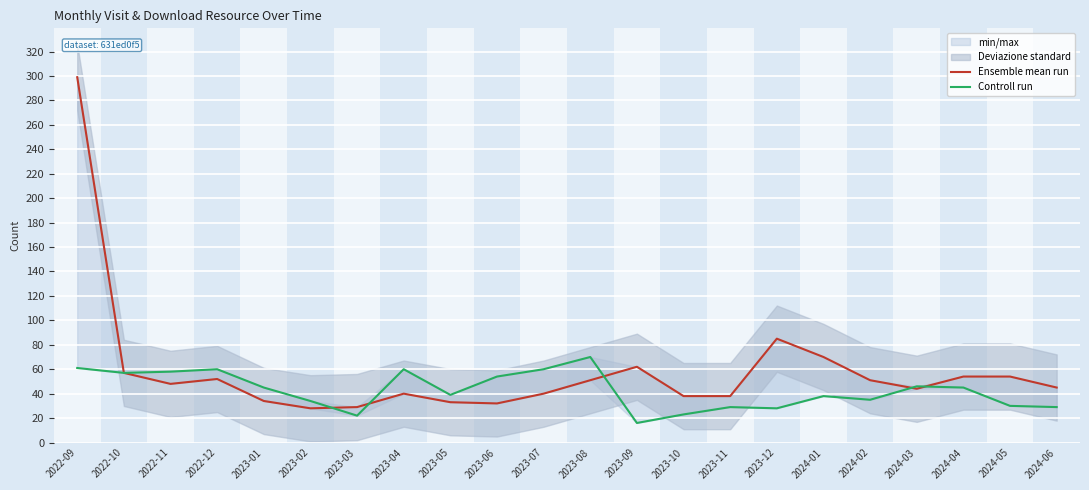

List the series in order of their overall mean, highest first.

Ensemble mean run, Controll run